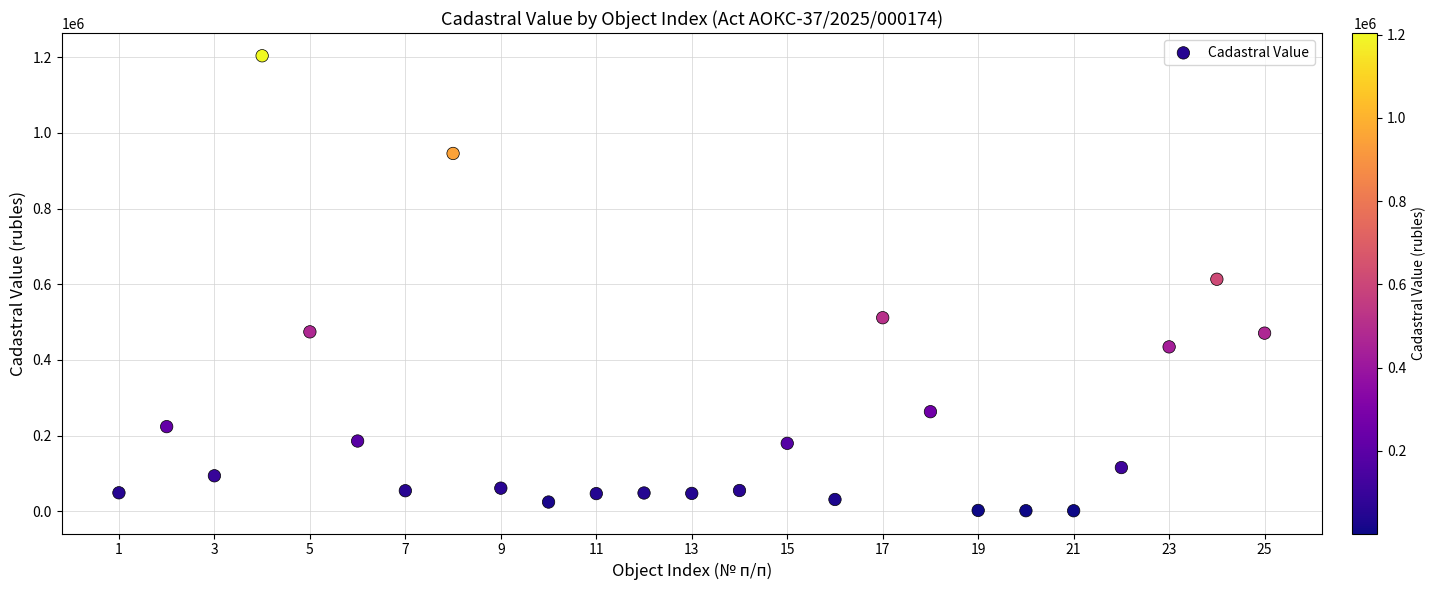

What is the range of X values (max minus min)?

24.0